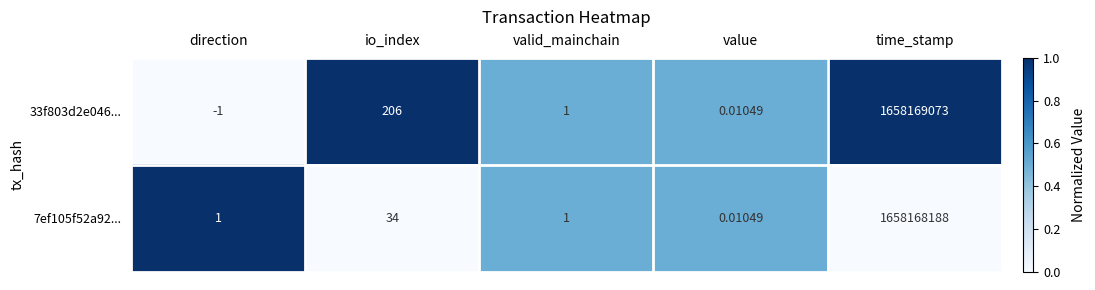

Is the value of 33f803d2e046... at valid_mainchain greater than the value of 7ef105f52a92... at time_stamp?

No